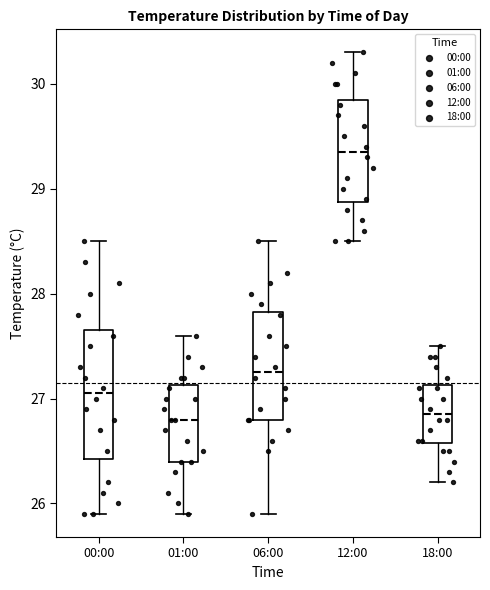

Comparing the boxes themselves (not the whiskers), which one is the tallest?

00:00